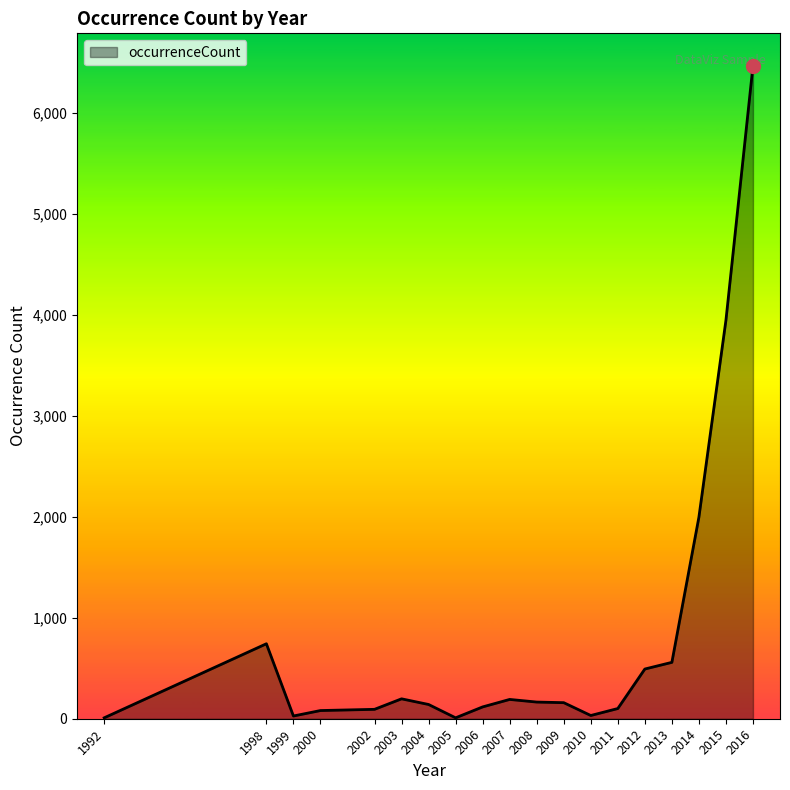

At which label does the data first exceed 159?

1998